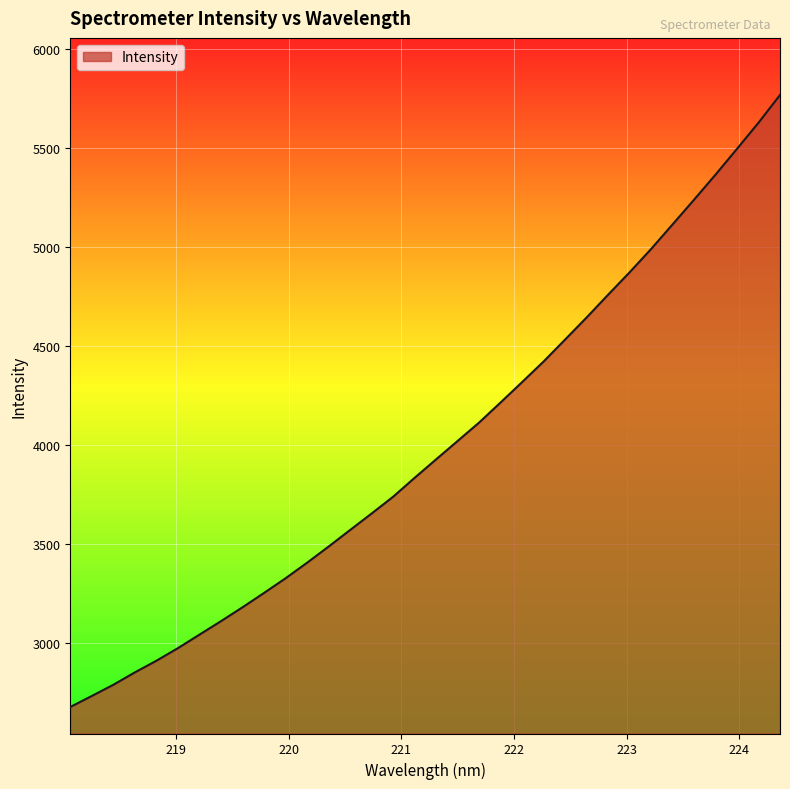

What is the difference between the maximum and minimum values?

3091.2